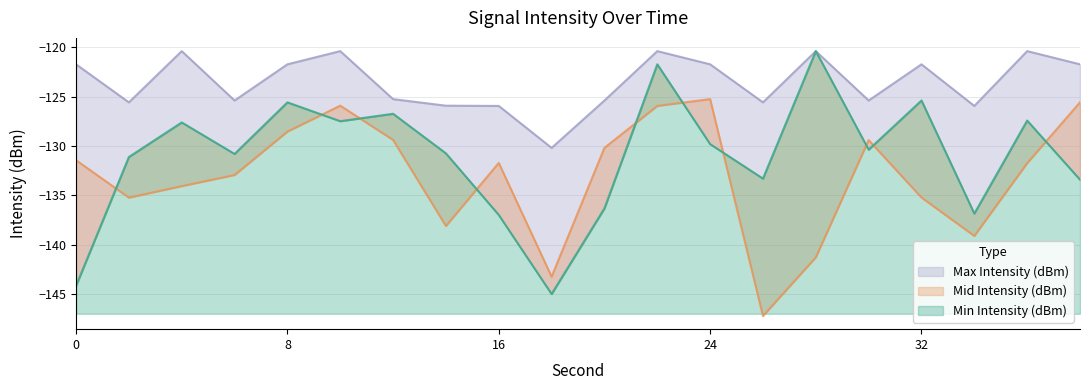

What is the difference between the highest and lowest values at 22?

5.6